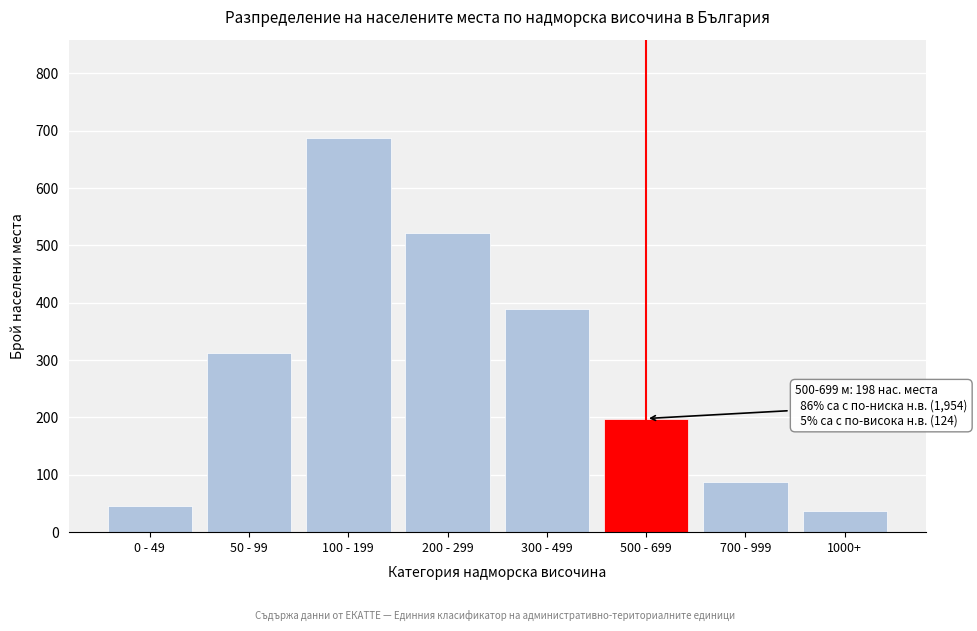

Reading left to right, what are all the values shown in this chart?

45	312	687	521	389	198	87	37